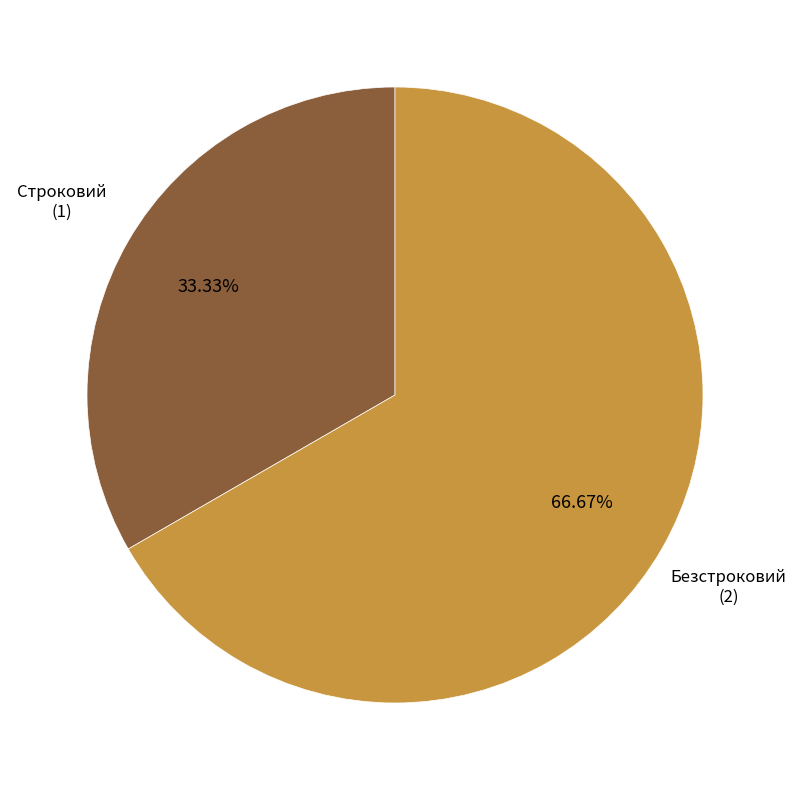

Does any single category account for the majority?

Yes